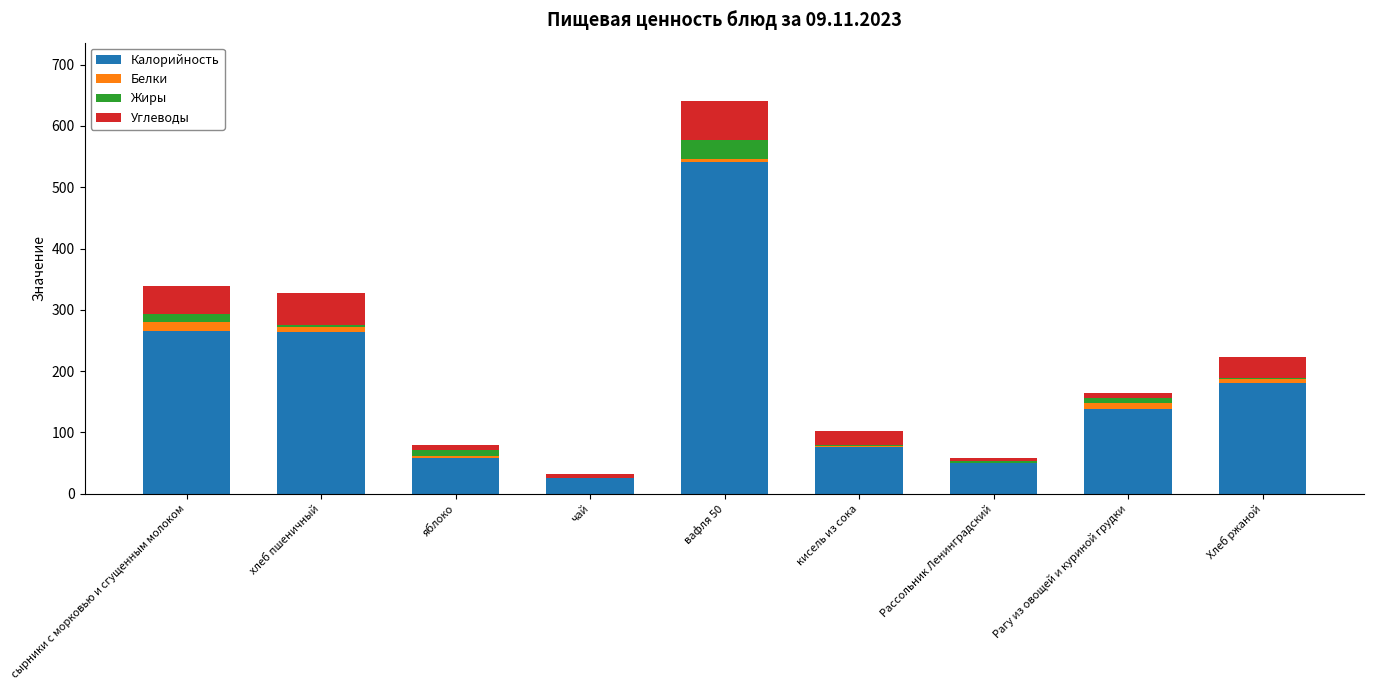

What is the highest value of the Калорийность series?

542